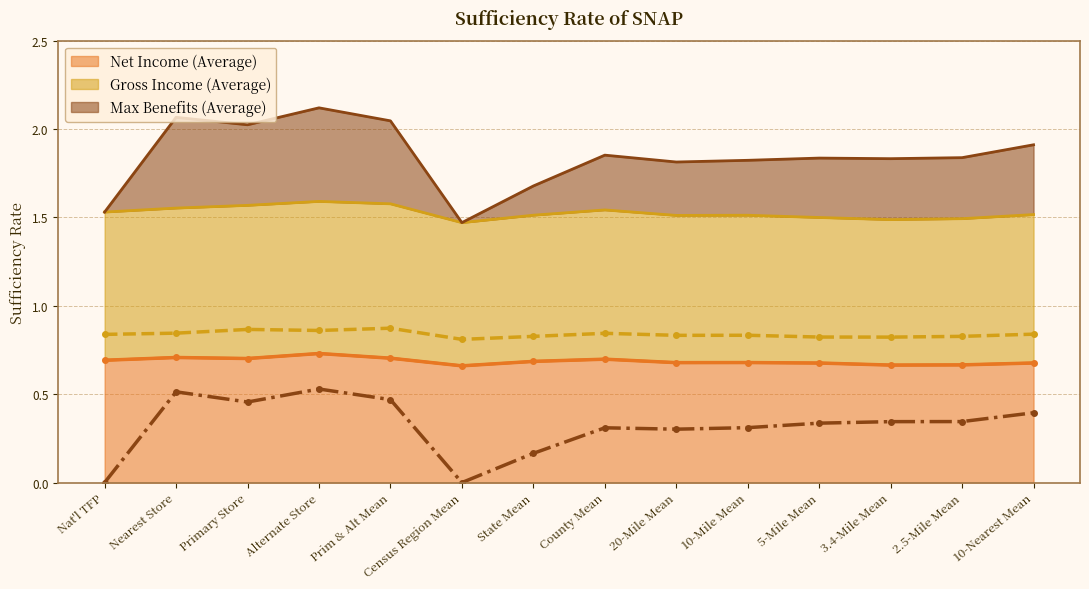

What is the average value of the Net Income (Average) series?

0.7